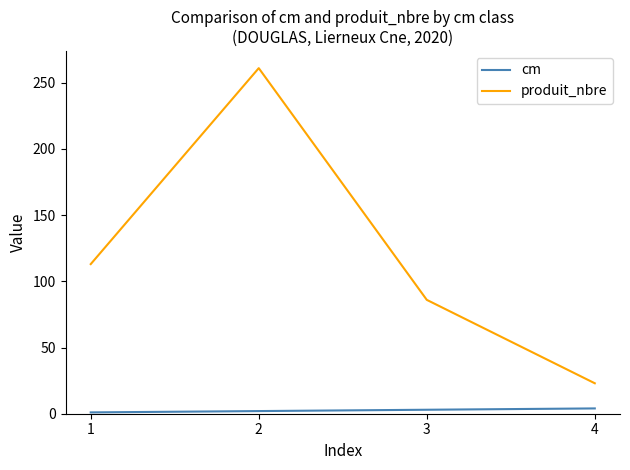

The produit_nbre series shows 124 at 3. True or false?

False